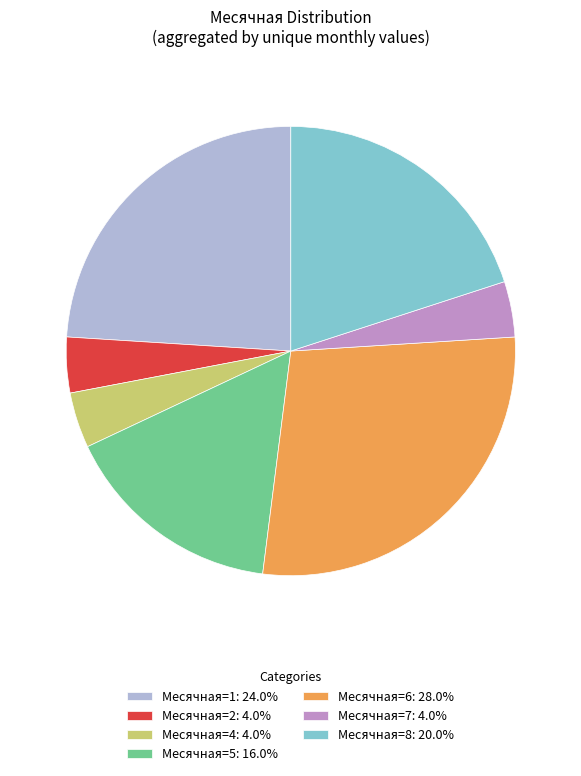

Does Месячная=5: 16.0% account for over 50% of the chart?

No